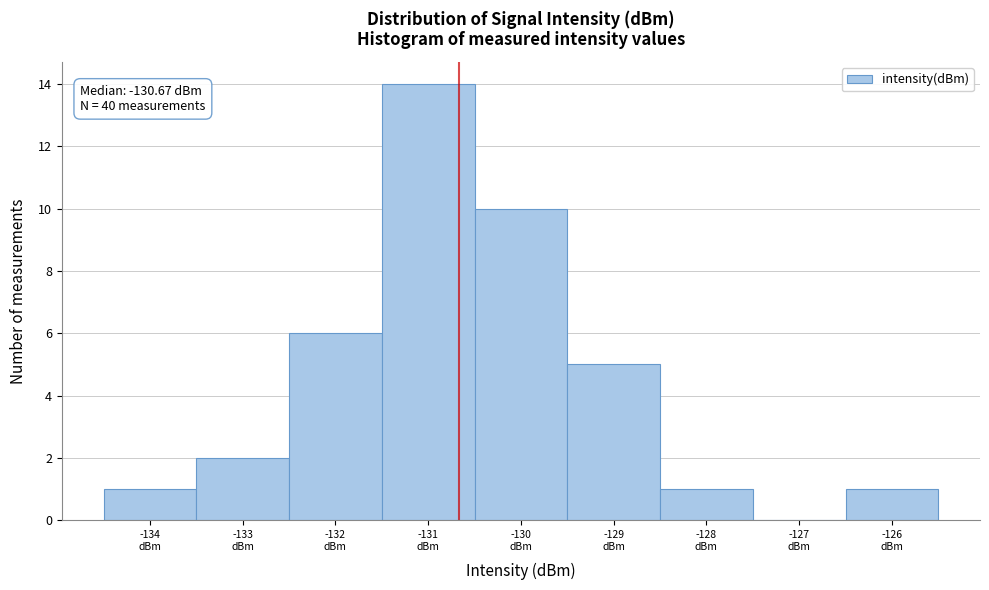

Which range on the x-axis has the tallest bar?

-131.5 to -130.5